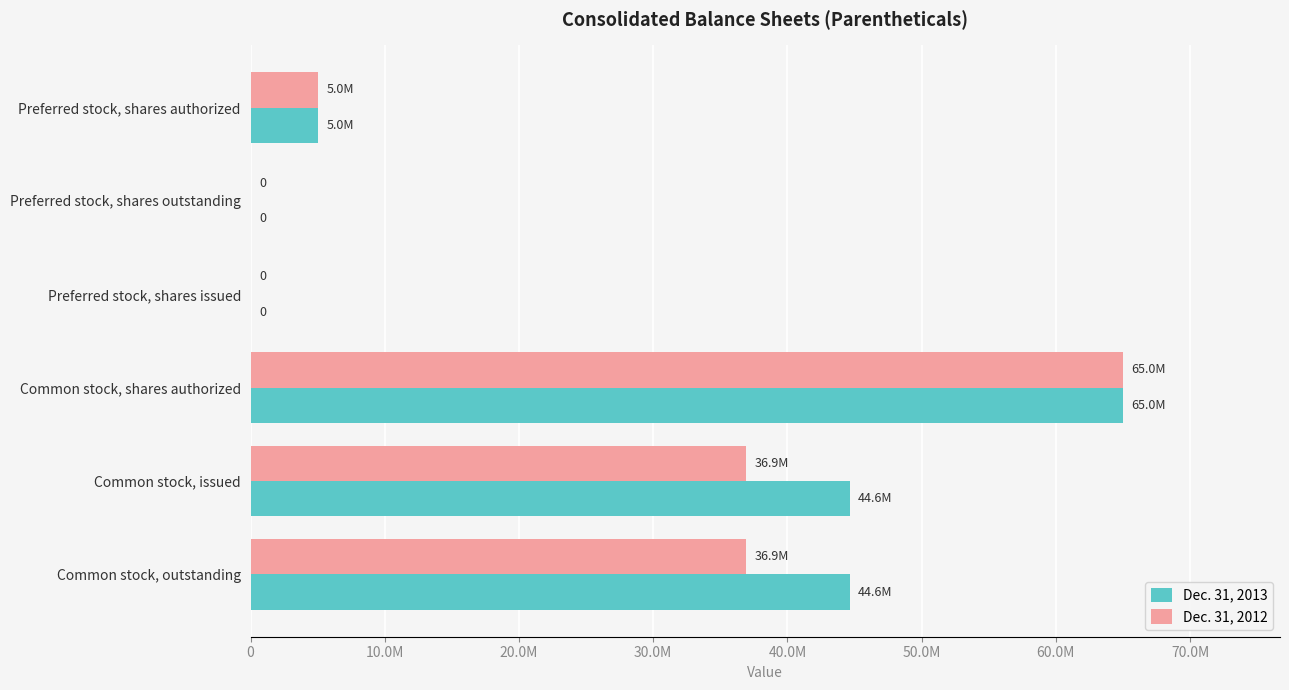

What are all the series names shown in the legend?

Dec. 31, 2013, Dec. 31, 2012